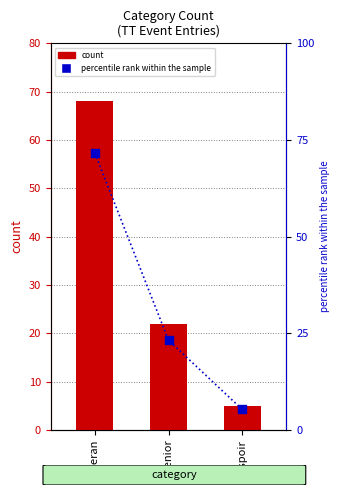

Which series has the largest total across all categories?

percentile rank within the sample